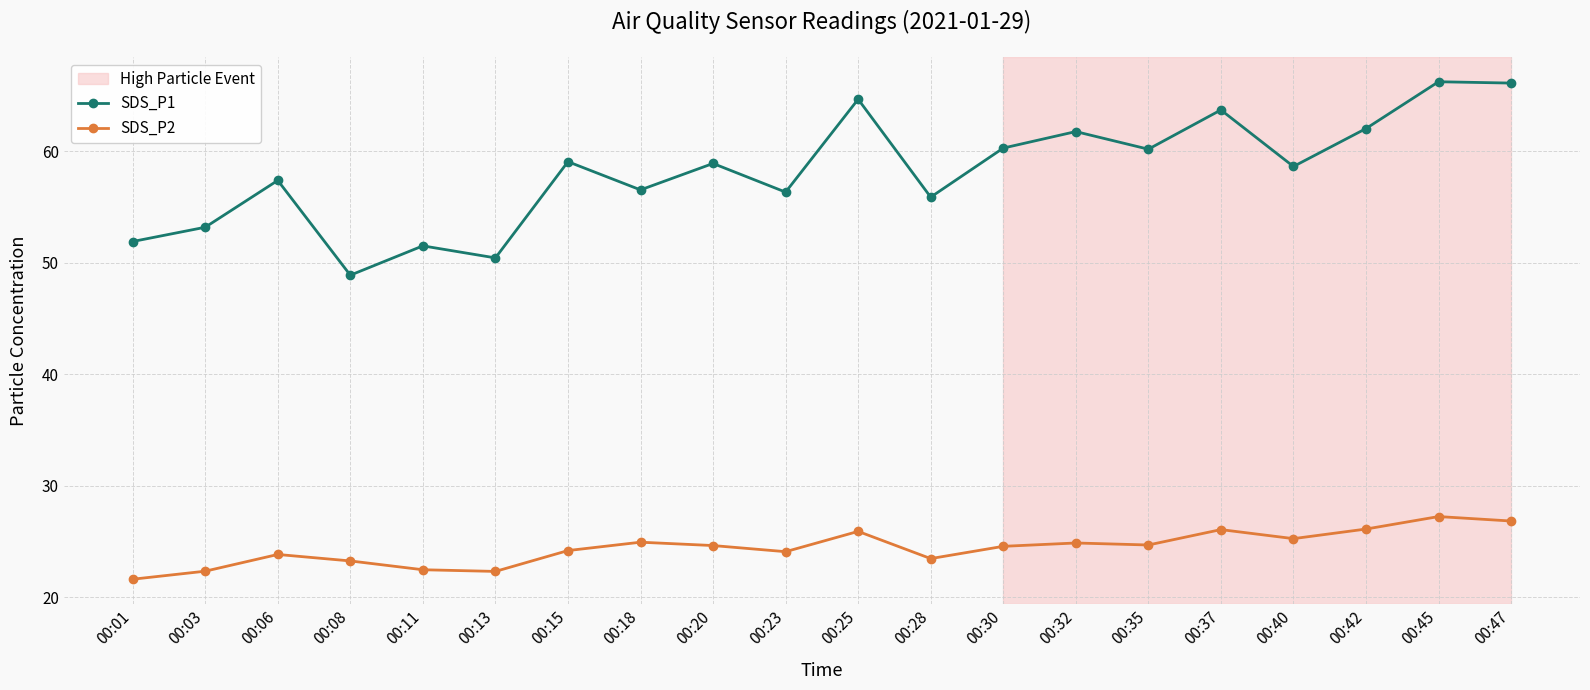

In SDS_P1, how many points are lower than both neighbors (excluding endpoints)?

7